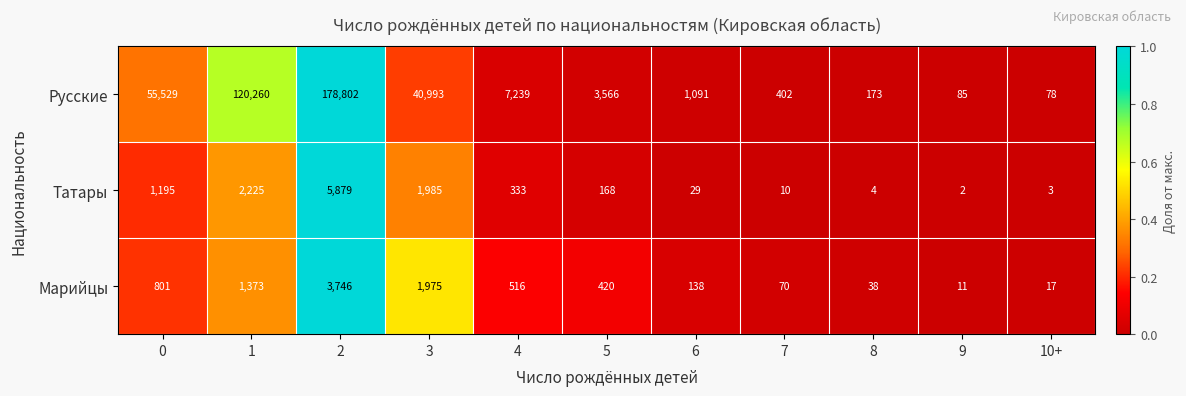

At which category is the sum across all series the highest?

2